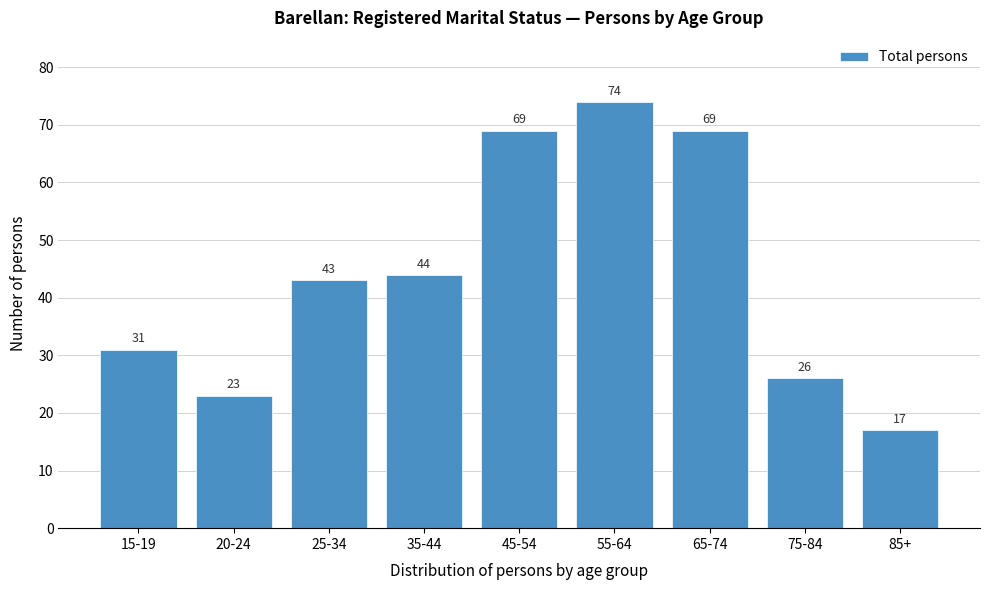

Reading left to right, list all the values displayed in this chart.

31	23	43	44	69	74	69	26	17